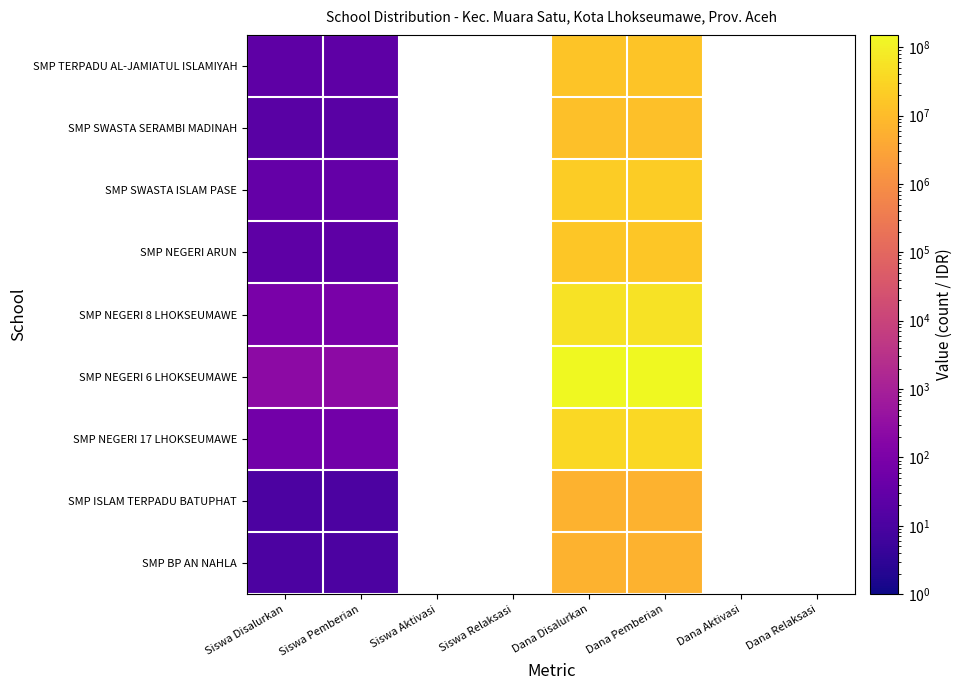

What is the difference between the maximum and minimum values in the SMP NEGERI 8 LHOKSEUMAWE series?

55124909.0